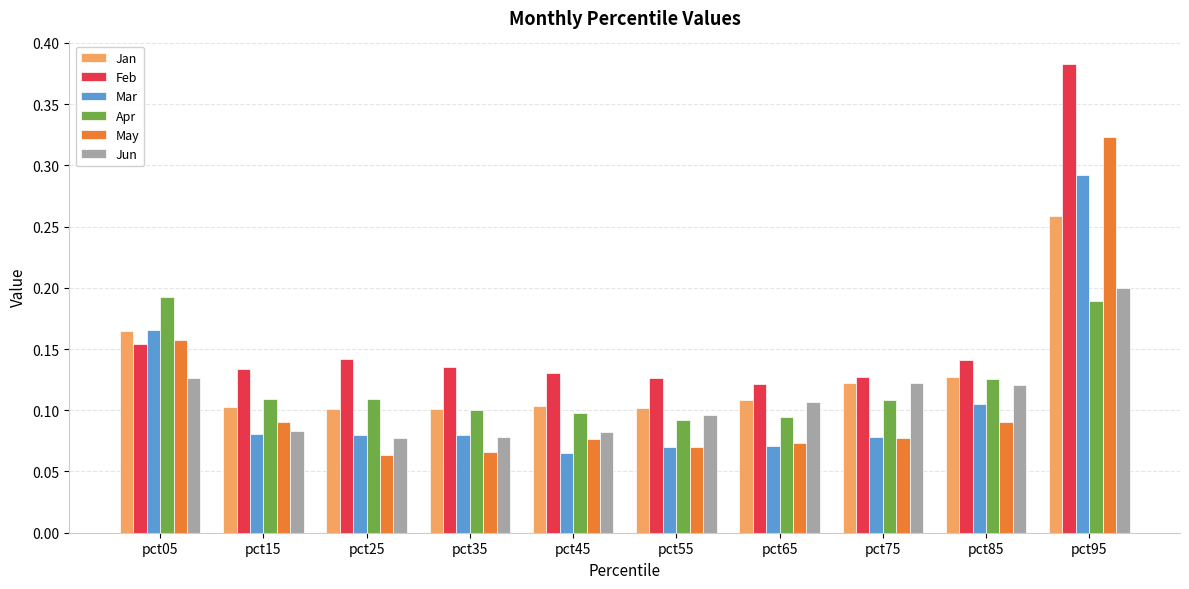

Does the chart contain any negative values?

No